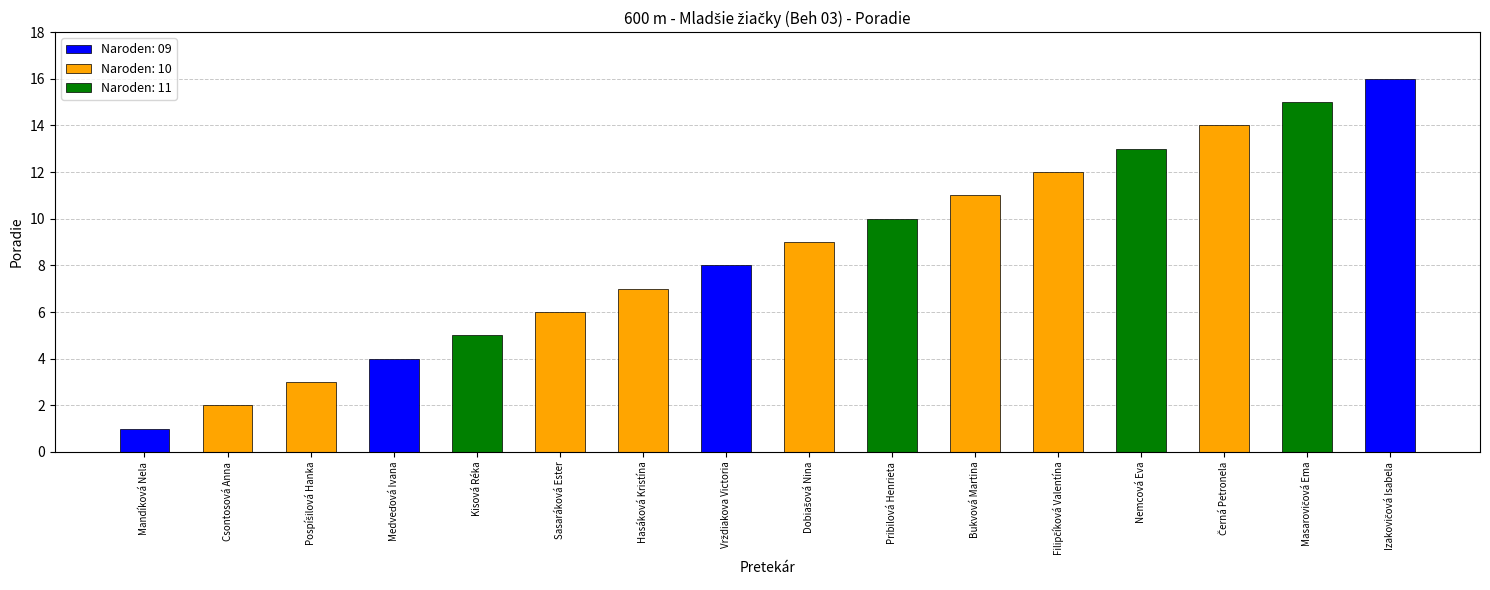

What is the label of the 4th bar from the right?

Nemcová Eva